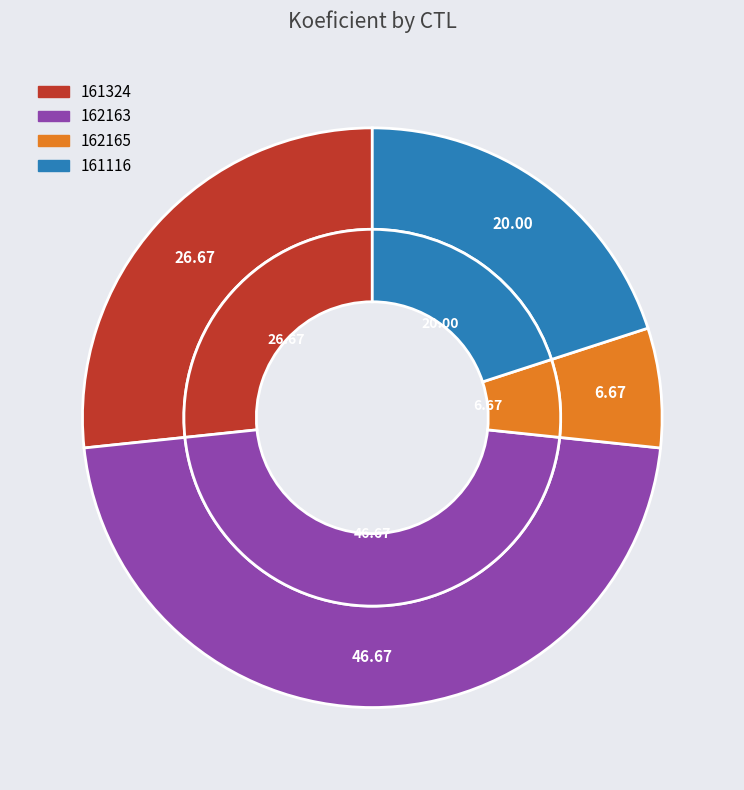

Rank the categories by value from lowest to highest.

162165, 161116, 161324, 162163